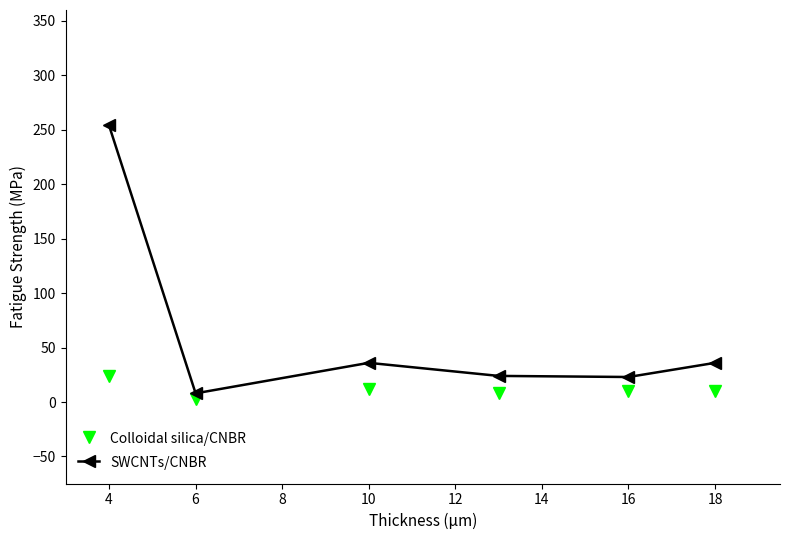

Which series has the largest total across all categories?

SWCNTs/CNBR